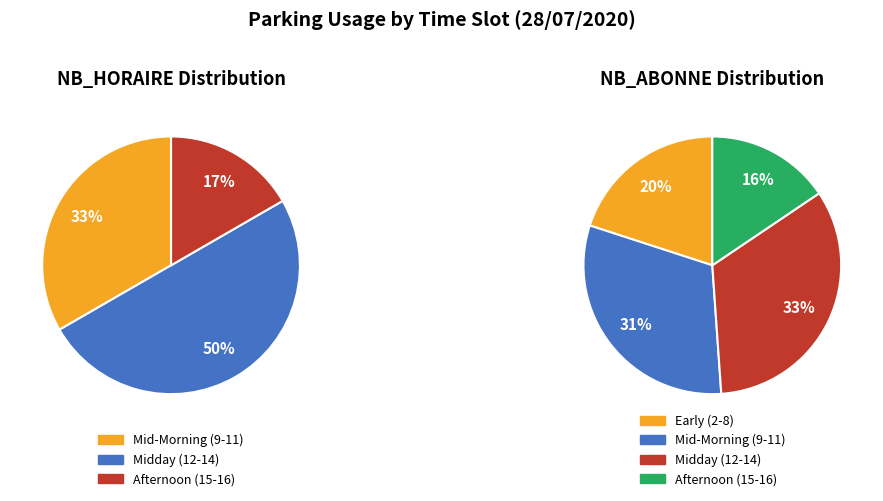

Is 14 the majority of the pie?

No